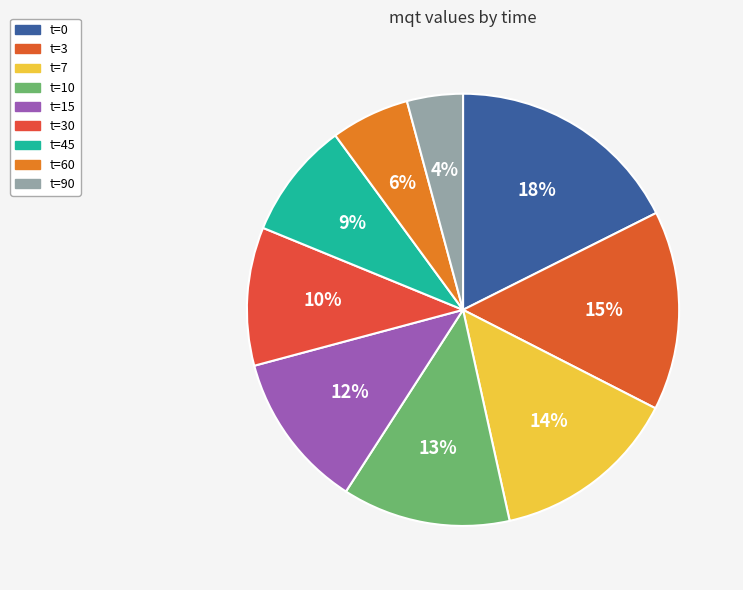

To the nearest percent, what is the average slice percentage?

11%